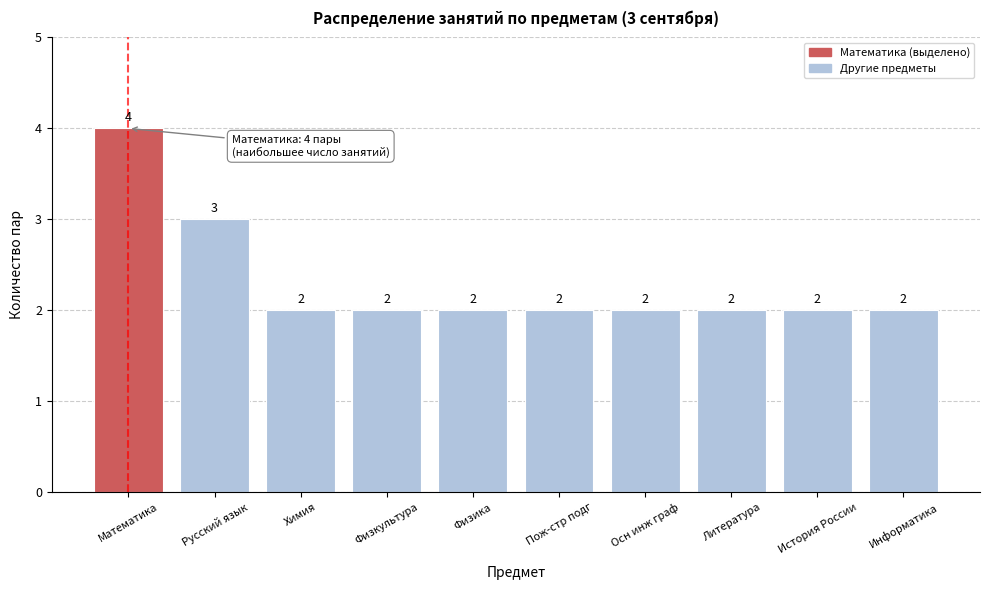

Reading right to left, what are all the values shown in this chart?

2	2	2	2	2	2	2	2	3	4